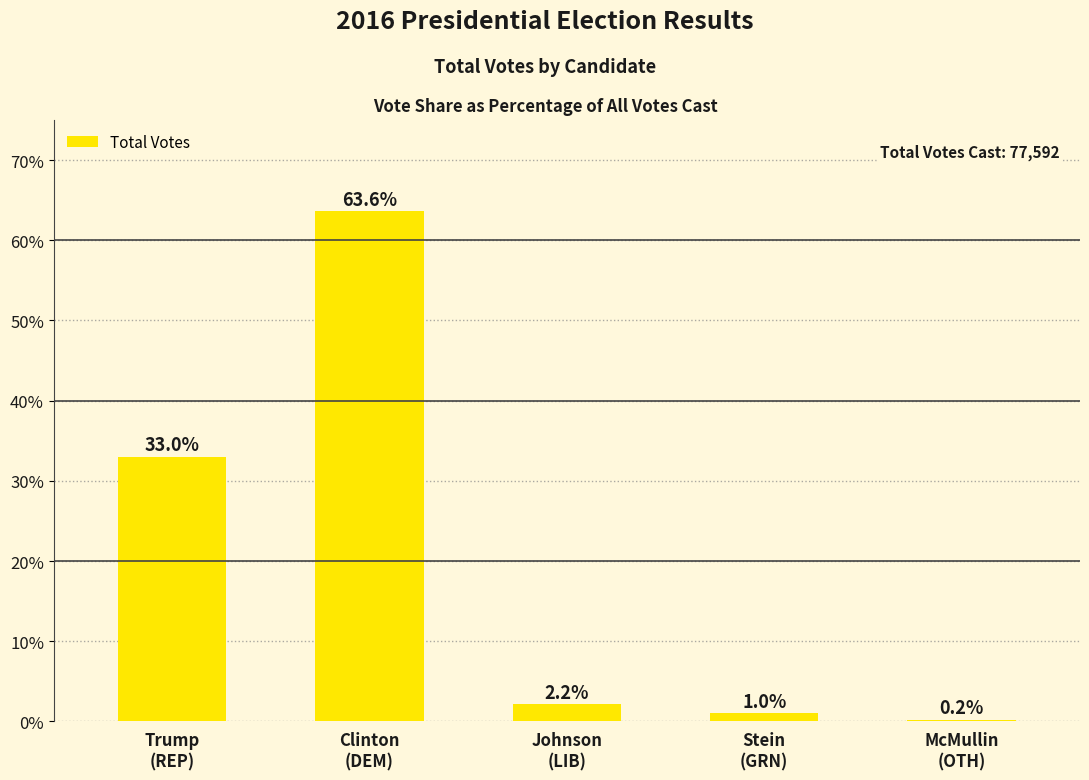

What is the sum of all values?

100.0